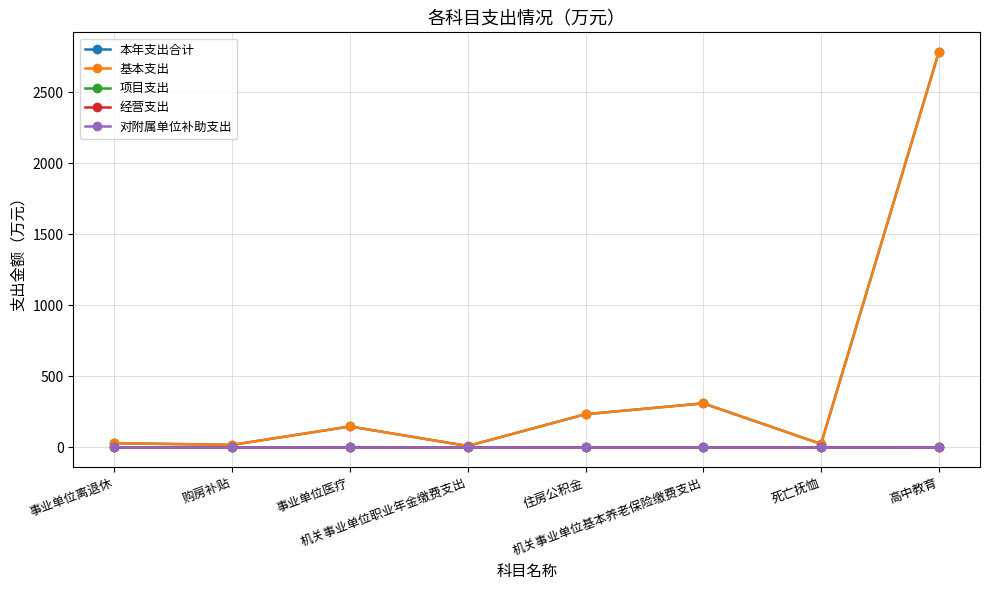

The value of 本年支出合计 at 购房补贴 is 8.8. True or false?

False